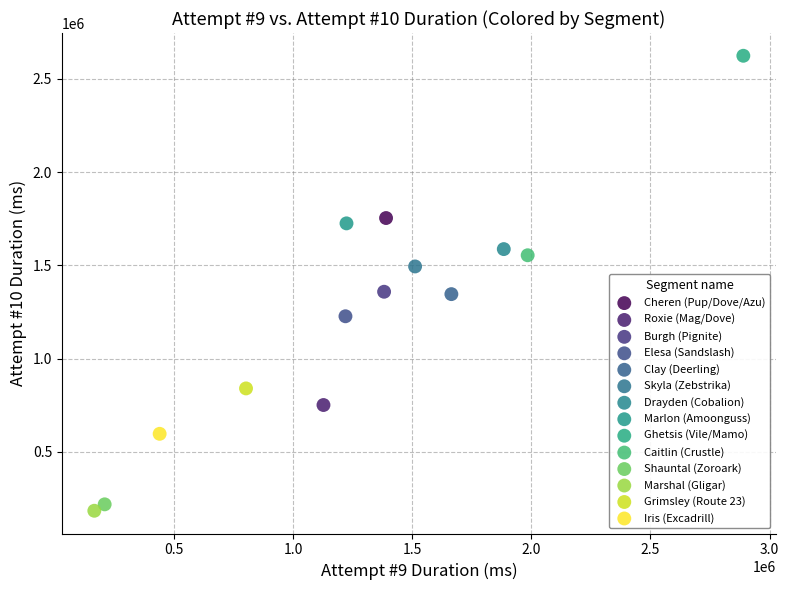

What are all the series names shown in the legend?

Cheren (Pup/Dove/Azu), Roxie (Mag/Dove), Burgh (Pignite), Elesa (Sandslash), Clay (Deerling), Skyla (Zebstrika), Drayden (Cobalion), Marlon (Amoonguss), Ghetsis (Vile/Mamo), Caitlin (Crustle), Shauntal (Zoroark), Marshal (Gligar), Grimsley (Route 23), Iris (Excadrill)